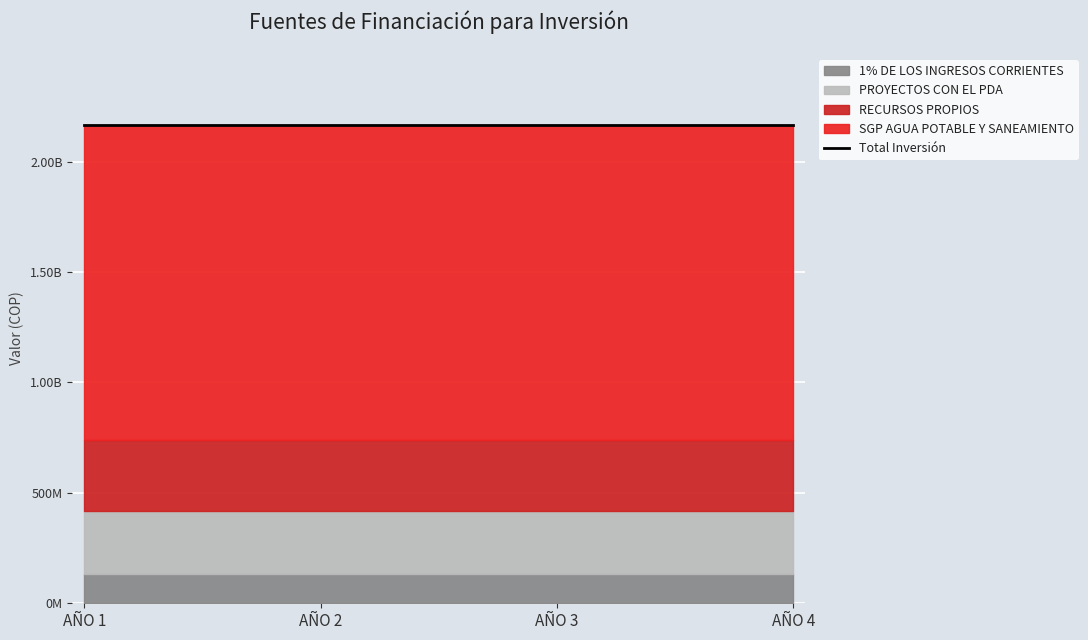

What is the average value of the PROYECTOS CON EL PDA series?

288365146